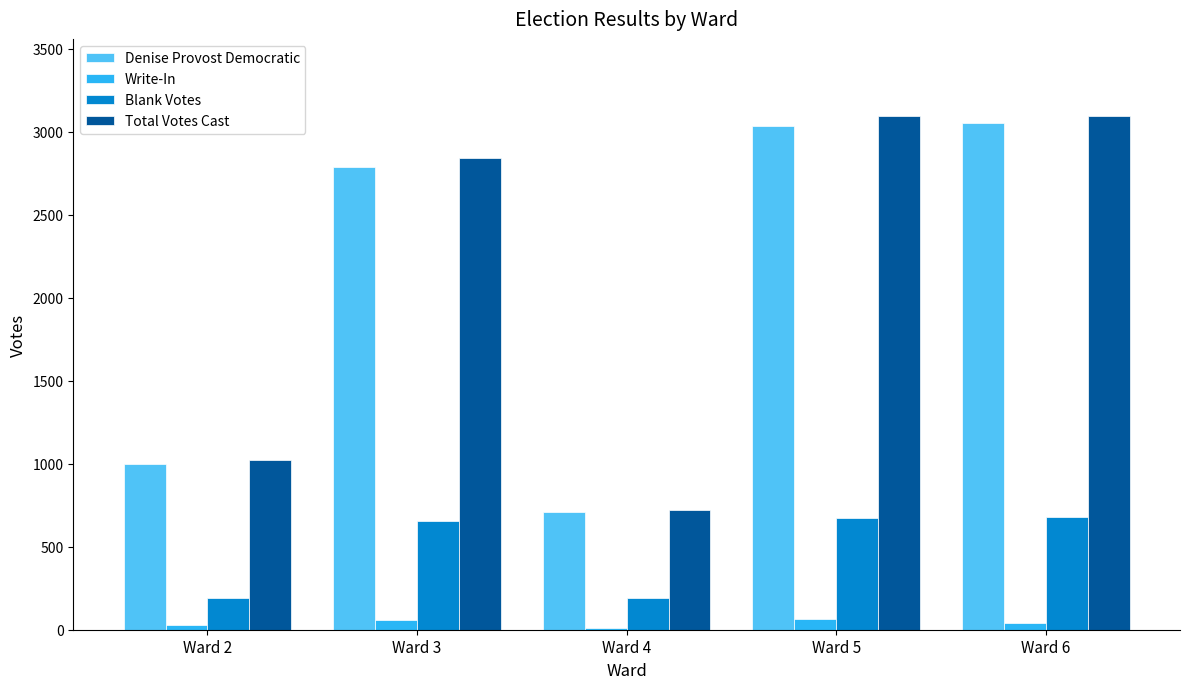

Which category has the lowest value in the Denise Provost Democratic series?

Ward 4